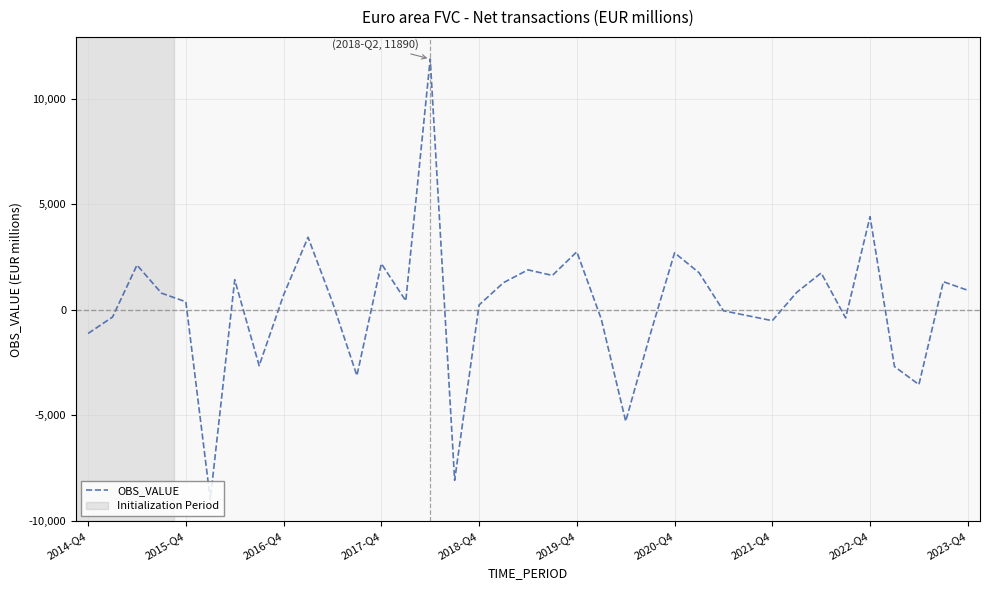

What is the smallest value displayed?

-8981.7